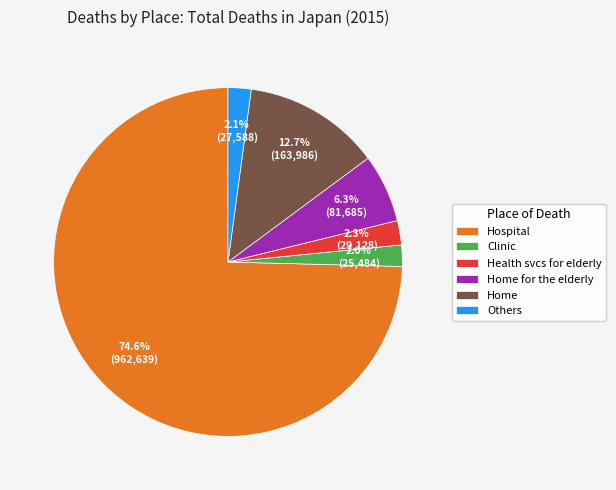

Count the number of slices in the pie.

6